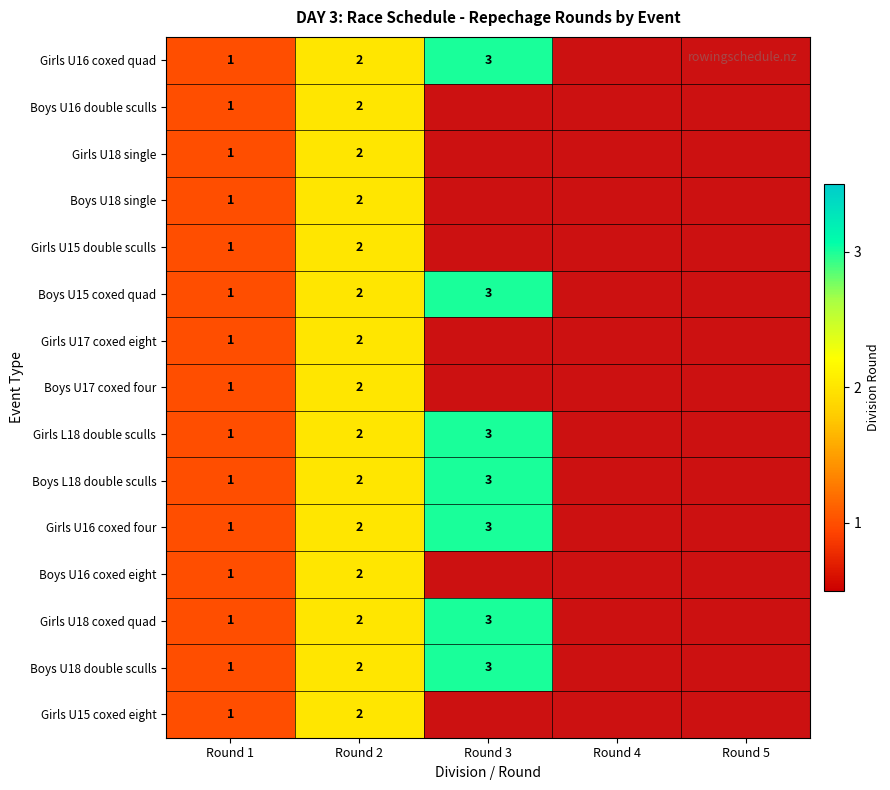

True or false: Girls L18 double sculls has a value of 1 at Round 1.

True